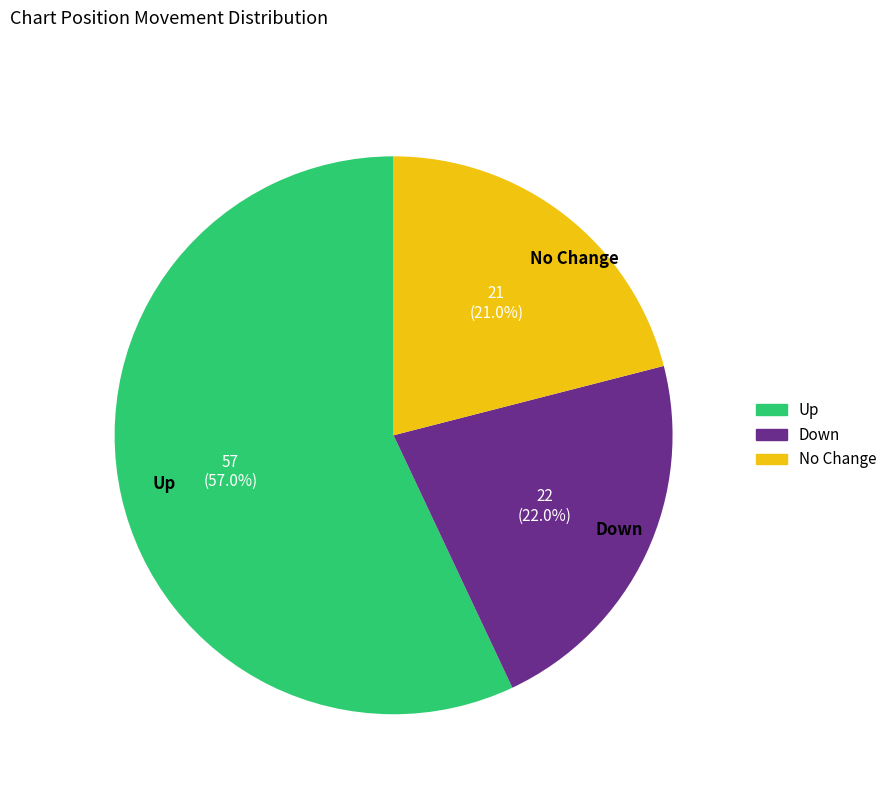

Which slice is the largest?

Up